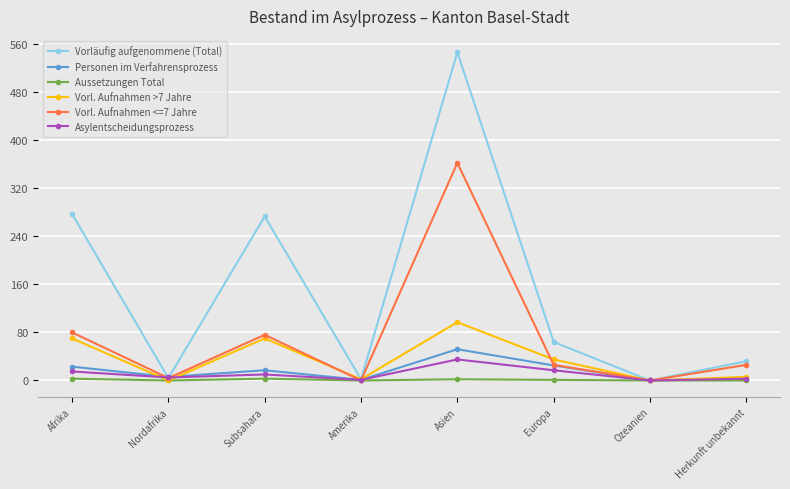

Where do Asylentscheidungsprozess and Vorläufig aufgenommene (Total) first cross each other?

Afrika and Nordafrika